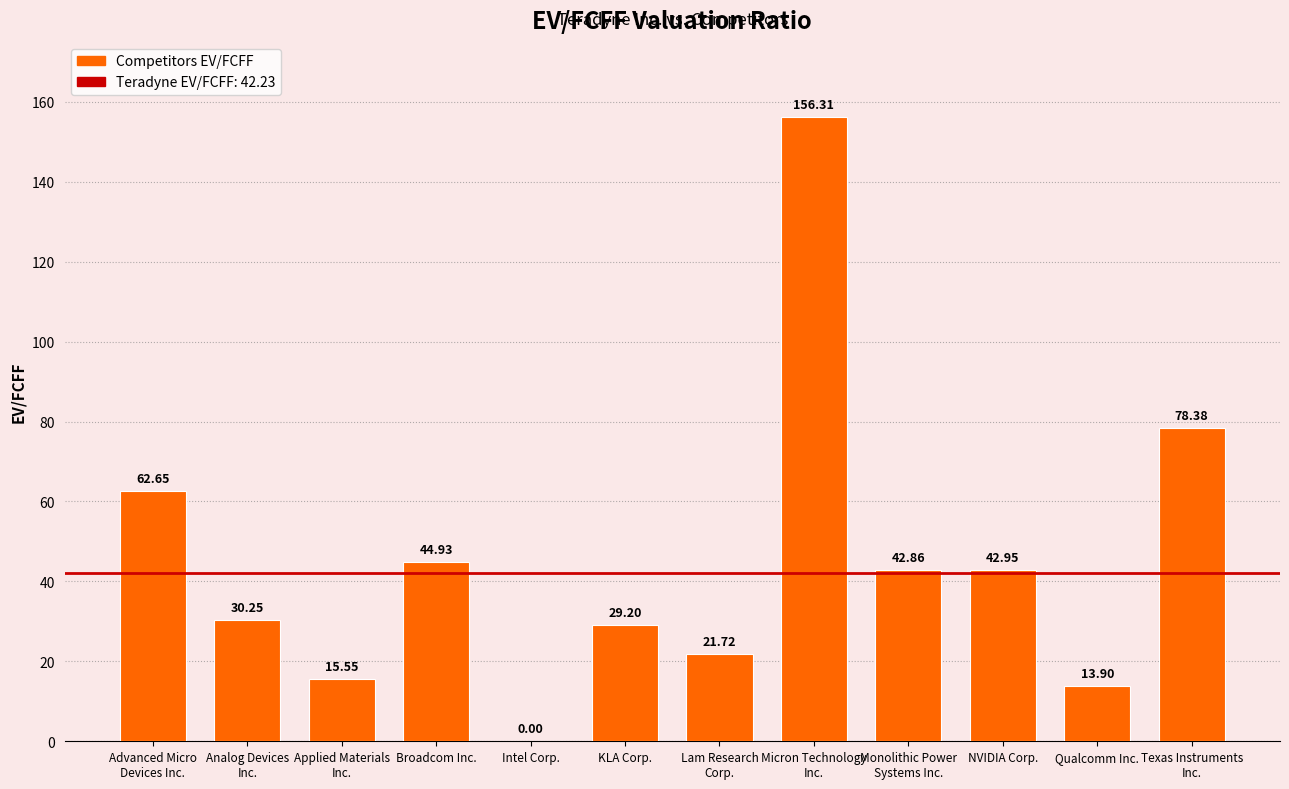

At which category does the chart reach its peak across all series?

Micron Technology
Inc.